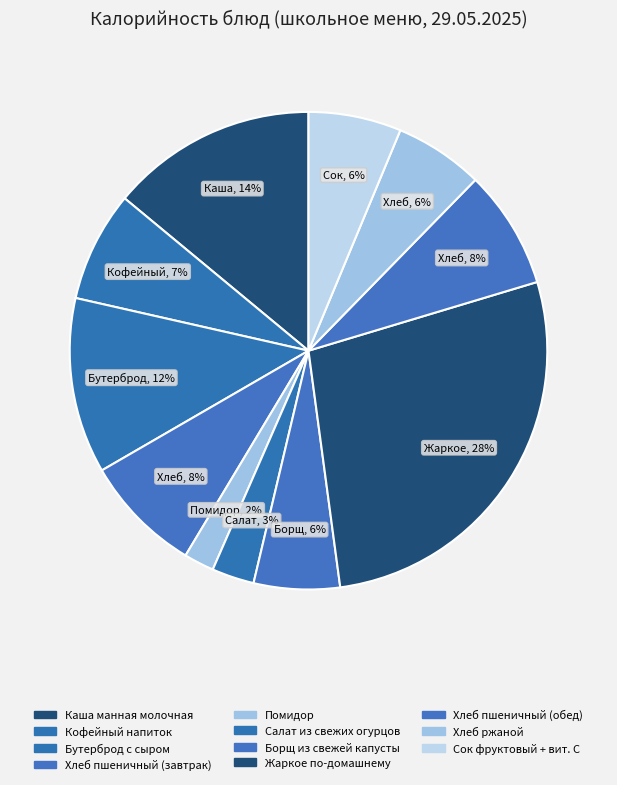

How many segments does this pie chart have?

11